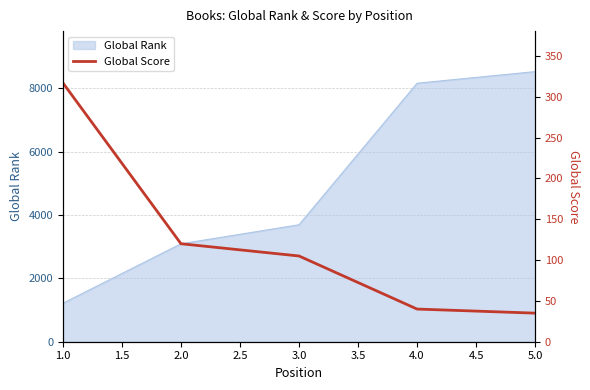

List the labels in order of Global Rank value, largest first.

5.0, 4.0, 3.0, 2.0, 1.0